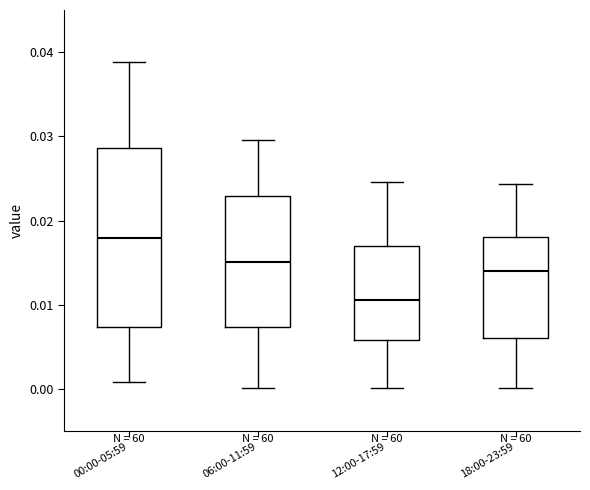

Where does the upper whisker of the box for 00:00-05:59 end on the y-axis? The values are not printed on the chart, so give them approximately, as read against the axis.

0.039